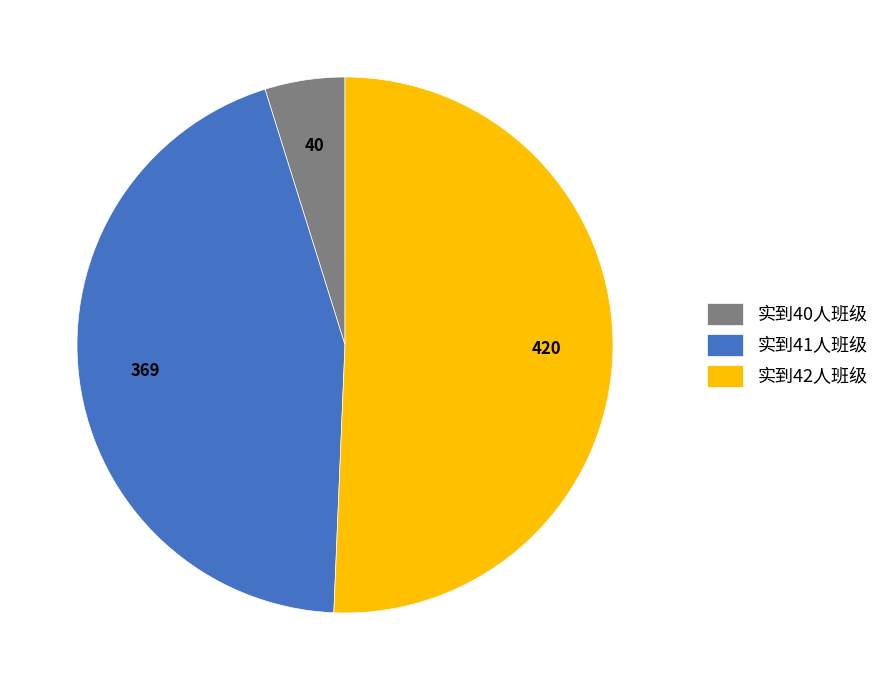

Count the number of slices in the pie.

3